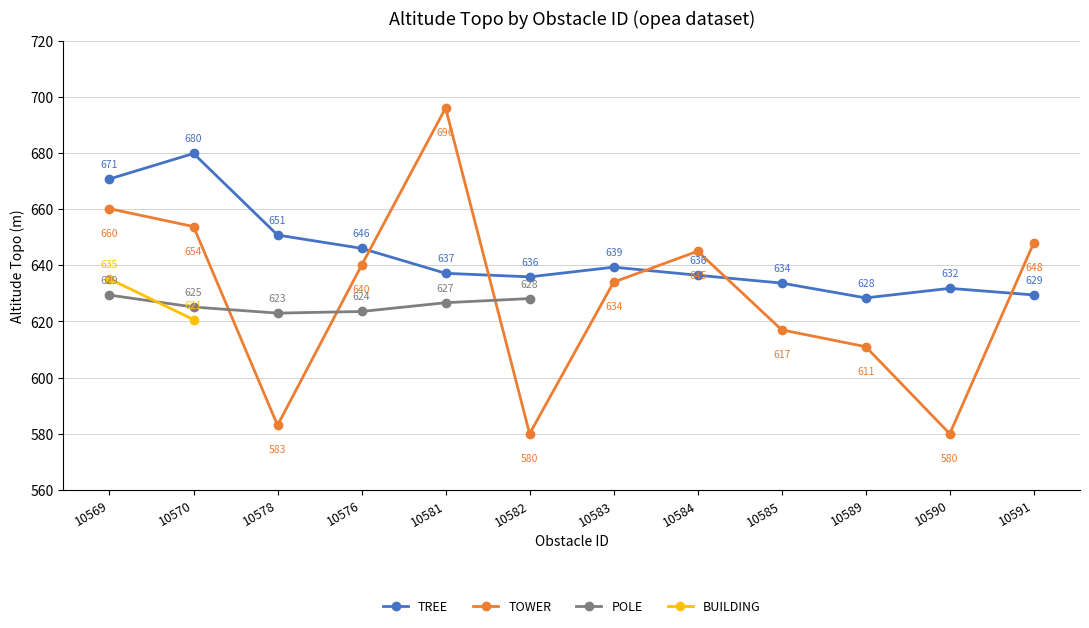

Which series has the largest total across all categories?

TREE